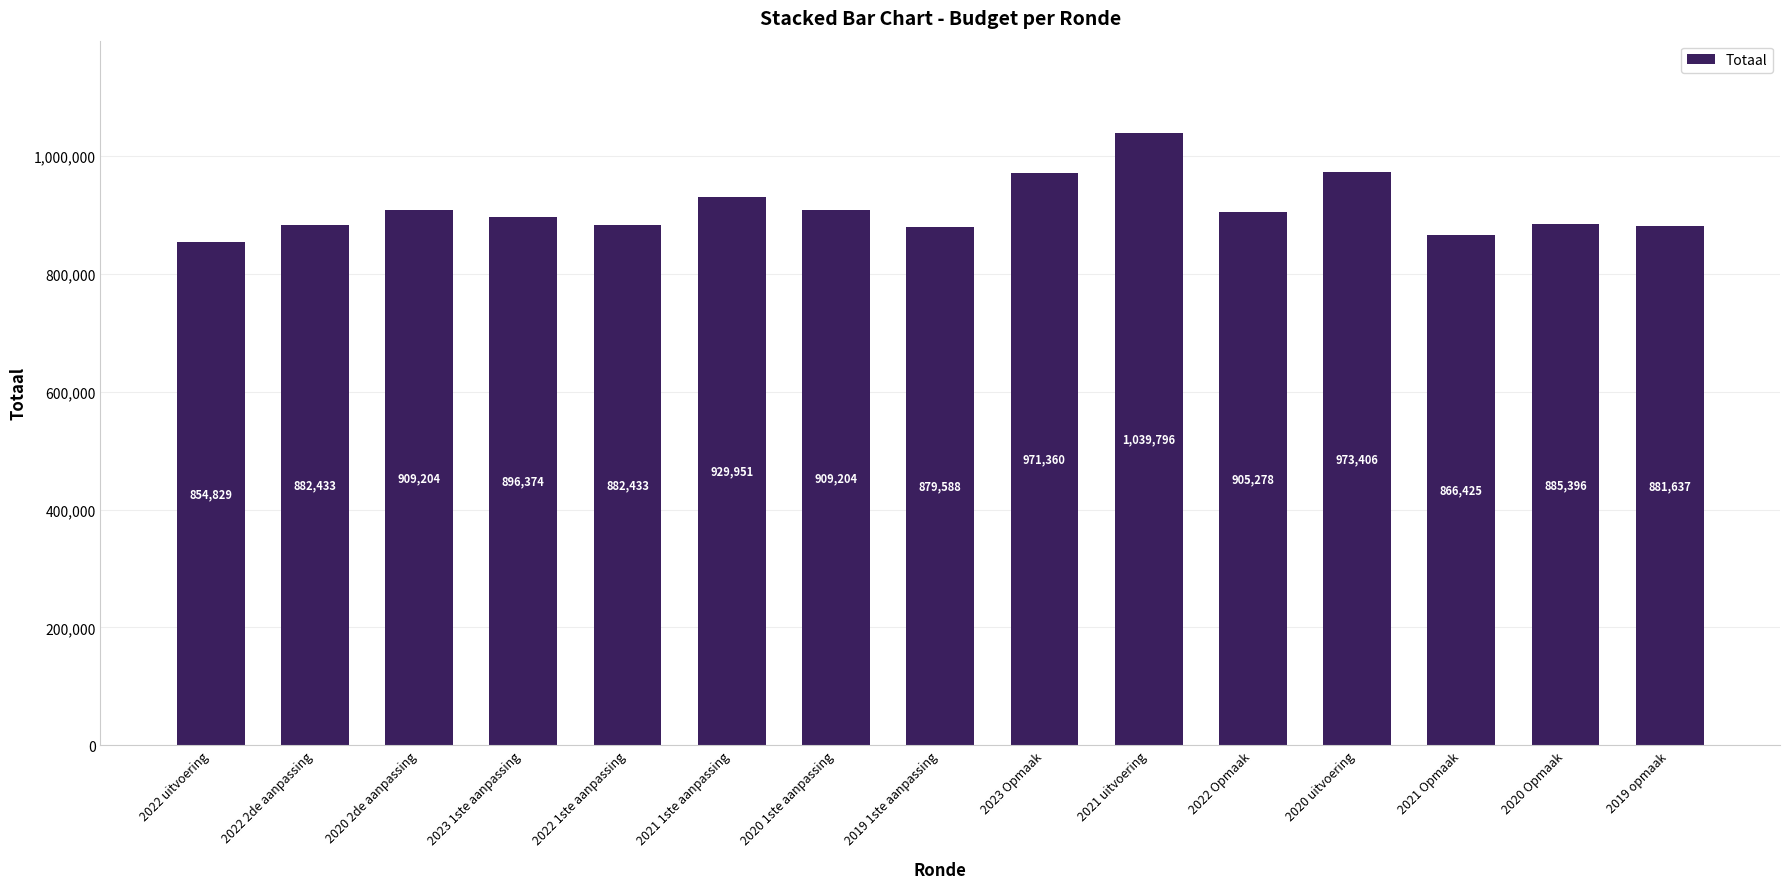

Is it true that the value at 2022 2de aanpassing is 202055?

False